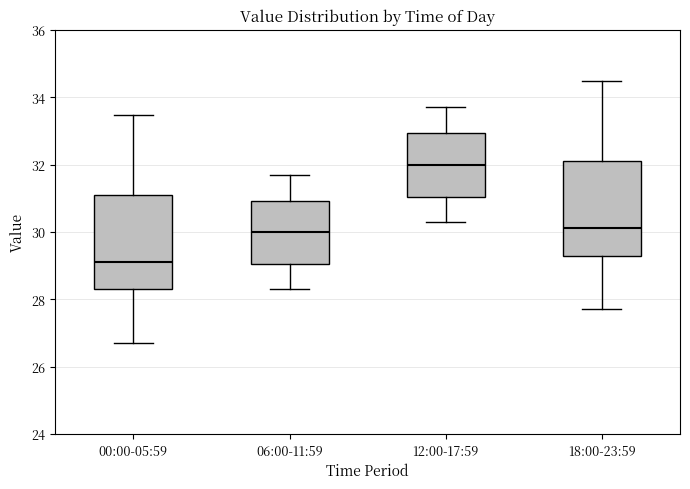

Reading left to right, transcribe this box plot: for each box, give where its median line is, the range the box spans, and where its two whiskers end, as read against the y-axis. The values are not printed on the chart, so give them approximately, as read against the axis.

00:00-05:59: median 29.2, box 28.2 to 31.0, whiskers 26.8 to 33.4
06:00-11:59: median 30.0, box 29.0 to 31.0, whiskers 28.4 to 31.8
12:00-17:59: median 32.0, box 31.0 to 33.0, whiskers 30.4 to 33.8
18:00-23:59: median 30.2, box 29.2 to 32.0, whiskers 27.8 to 34.4